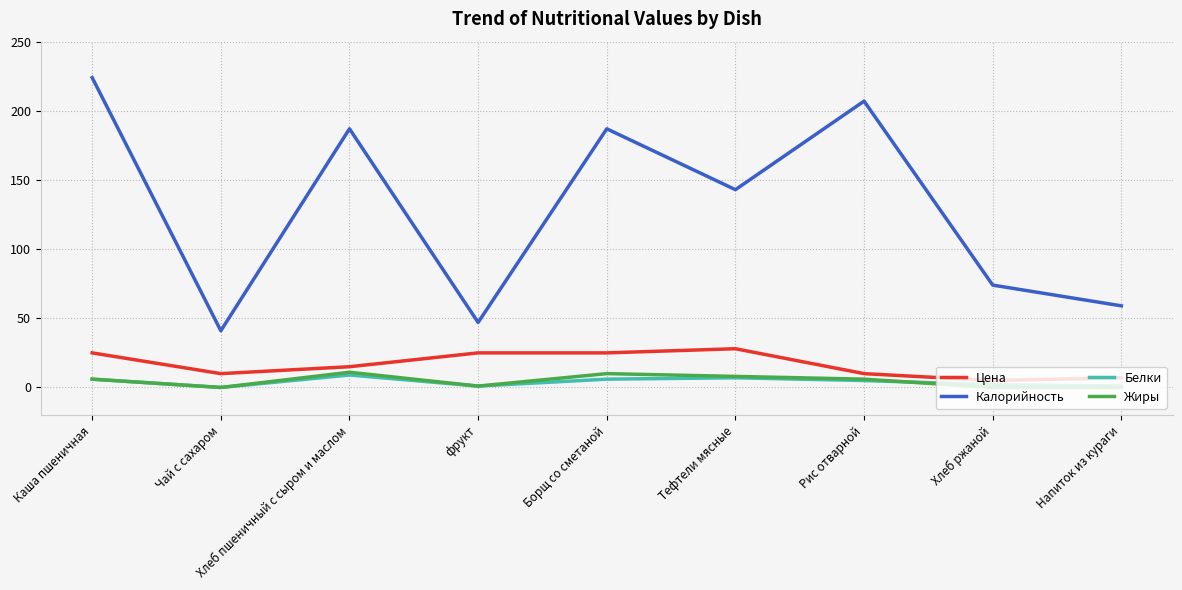

Which category has the highest value across all series?

Каша пшеничная